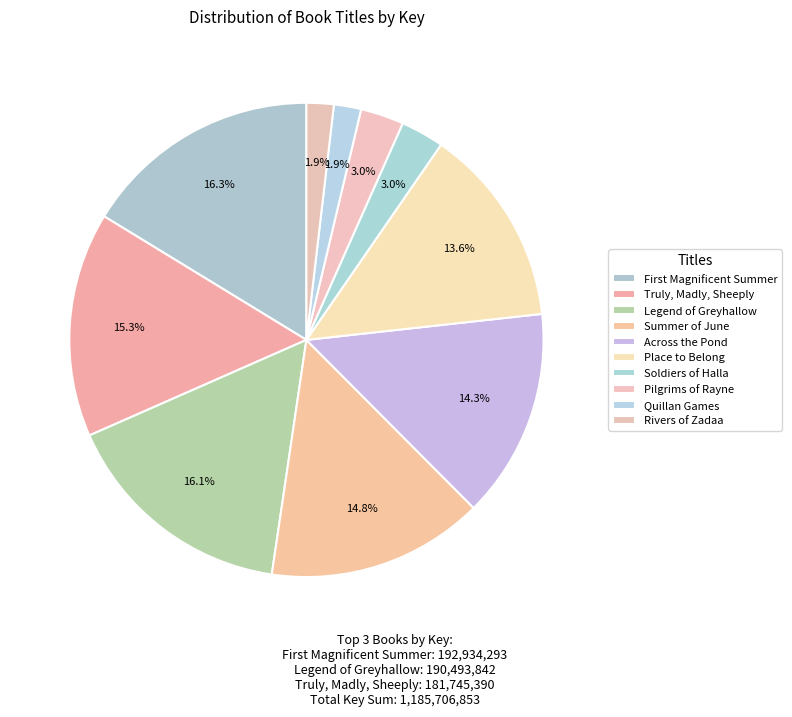

Approximately how many times larger is the value at Soldiers of Halla compared to Place to Belong?

0.2